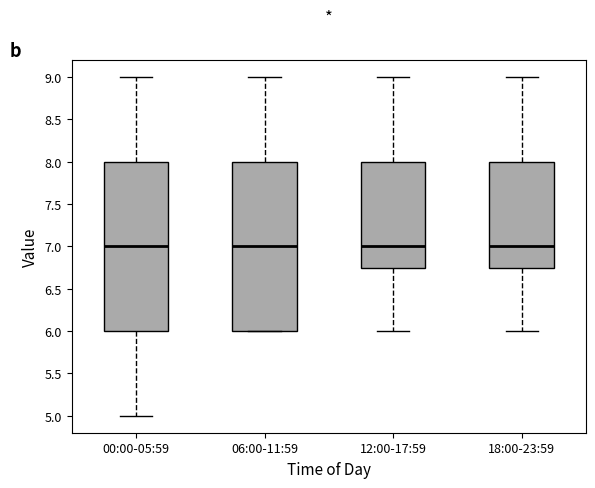

Reading left to right, read every box against the y-axis: the position of its median line, the range the box covers, and the ends of its whiskers. The values are not printed on the chart, so give them approximately, as read against the axis.

00:00-05:59: median 7.00, box 6.00 to 8.00, whiskers 5.00 to 9.00
06:00-11:59: median 7.00, box 6.00 to 8.00, whiskers 6.00 to 9.00
12:00-17:59: median 7.00, box 6.75 to 8.00, whiskers 6.00 to 9.00
18:00-23:59: median 7.00, box 6.75 to 8.00, whiskers 6.00 to 9.00